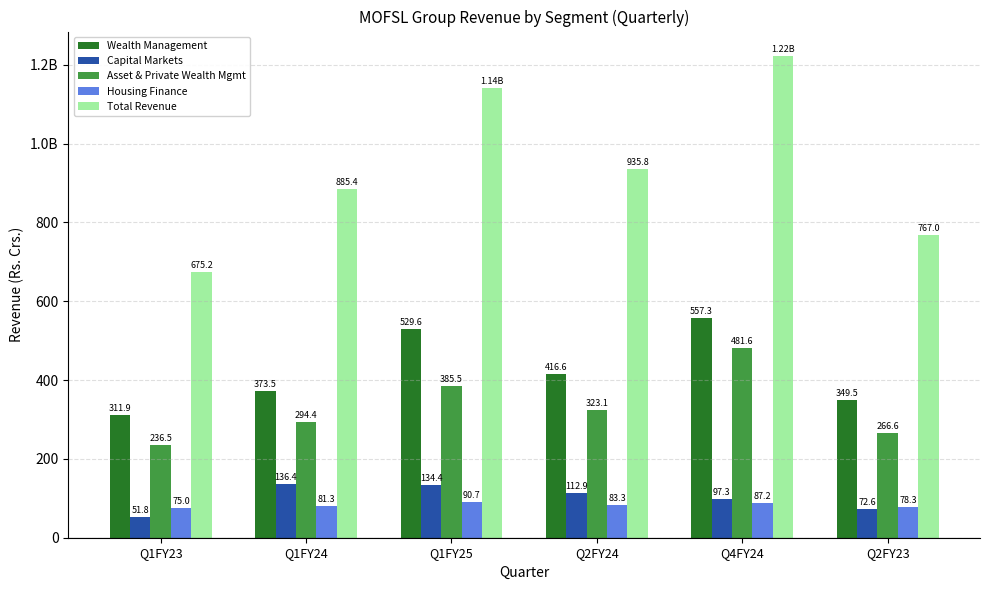

Which series has the largest range (max minus min)?

Total Revenue